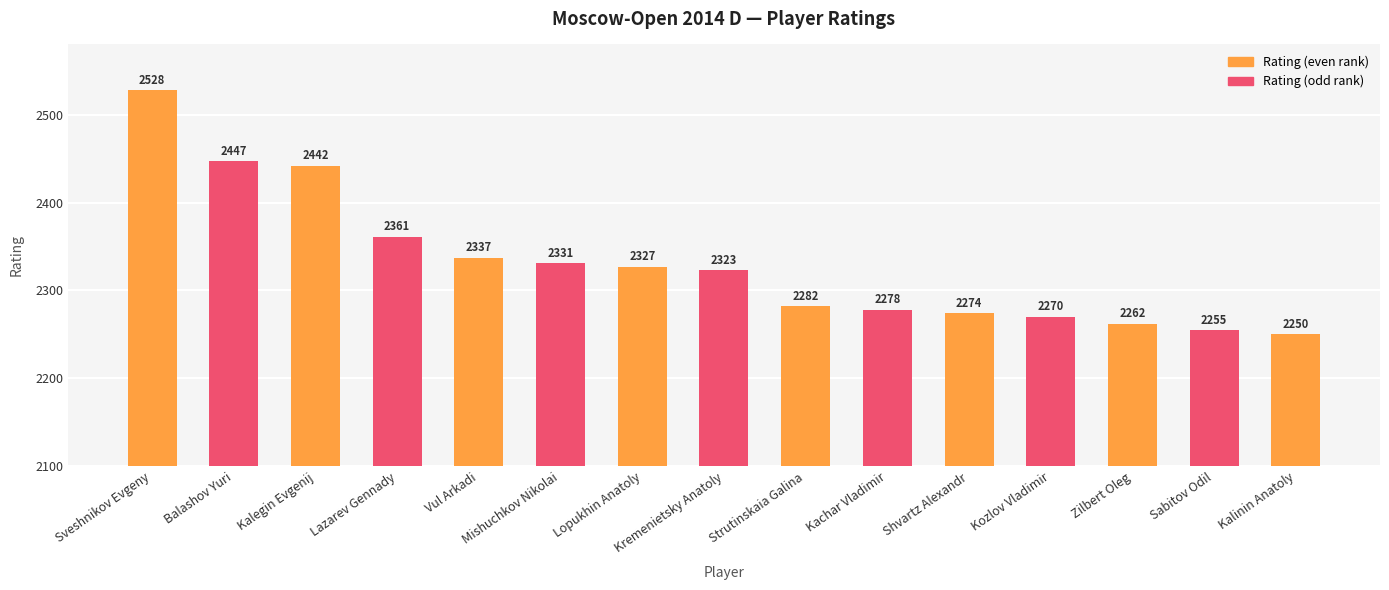

Rank the categories by value from lowest to highest.

Kalinin Anatoly, Sabitov Odil, Zilbert Oleg, Kozlov Vladimir, Shvartz Alexandr, Kachar Vladimir, Strutinskaia Galina, Kremenietsky Anatoly, Lopukhin Anatoly, Mishuchkov Nikolai, Vul Arkadi, Lazarev Gennady, Kalegin Evgenij, Balashov Yuri, Sveshnikov Evgeny